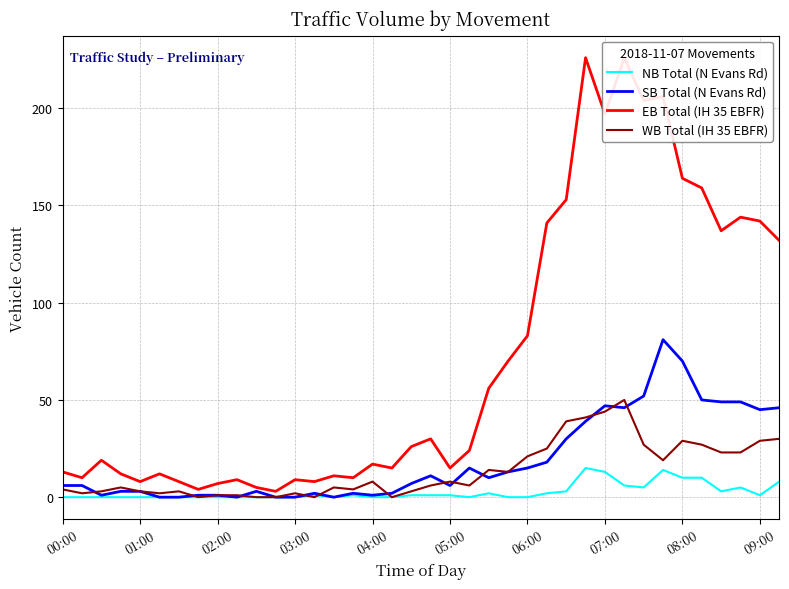

The SB Total (N Evans Rd) series shows 0 at 03:00. True or false?

True